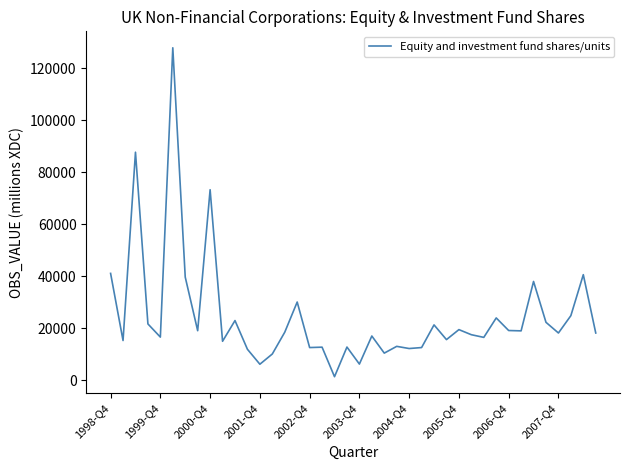

What is the greatest value displayed?

127786